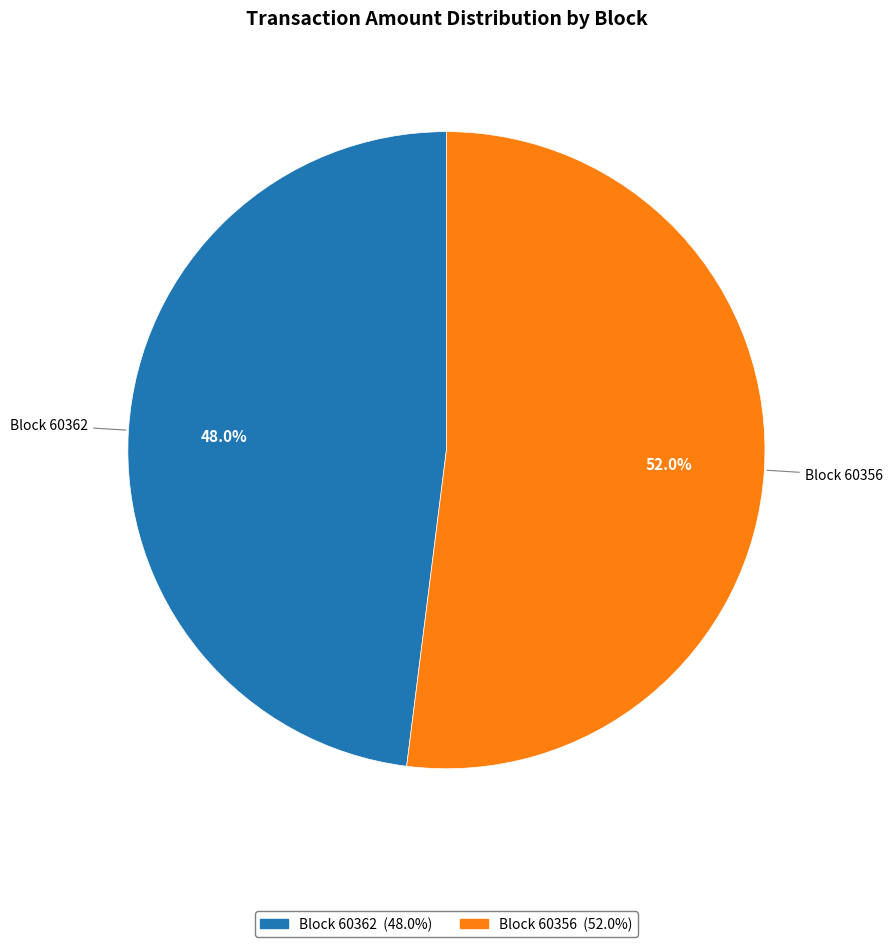

Is there a majority slice in this chart?

Yes